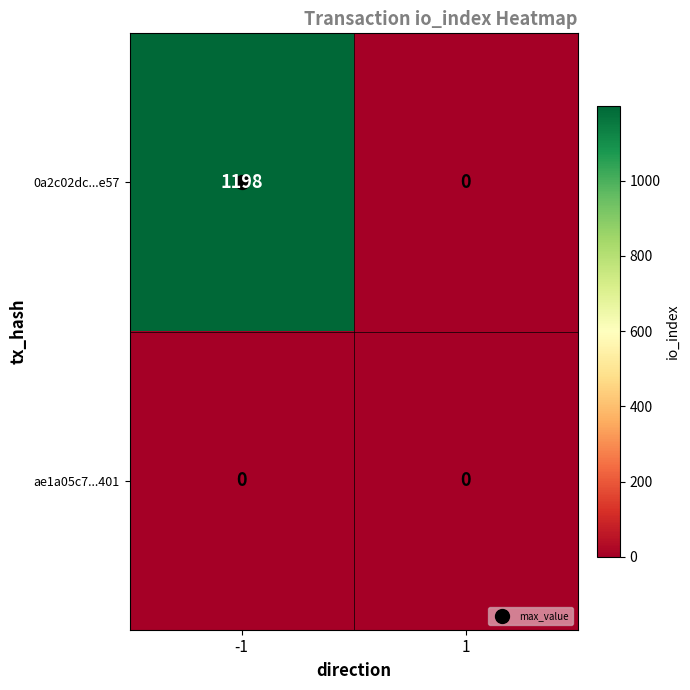

Which series changed the most between -1 and 1?

0a2c02dc...e57